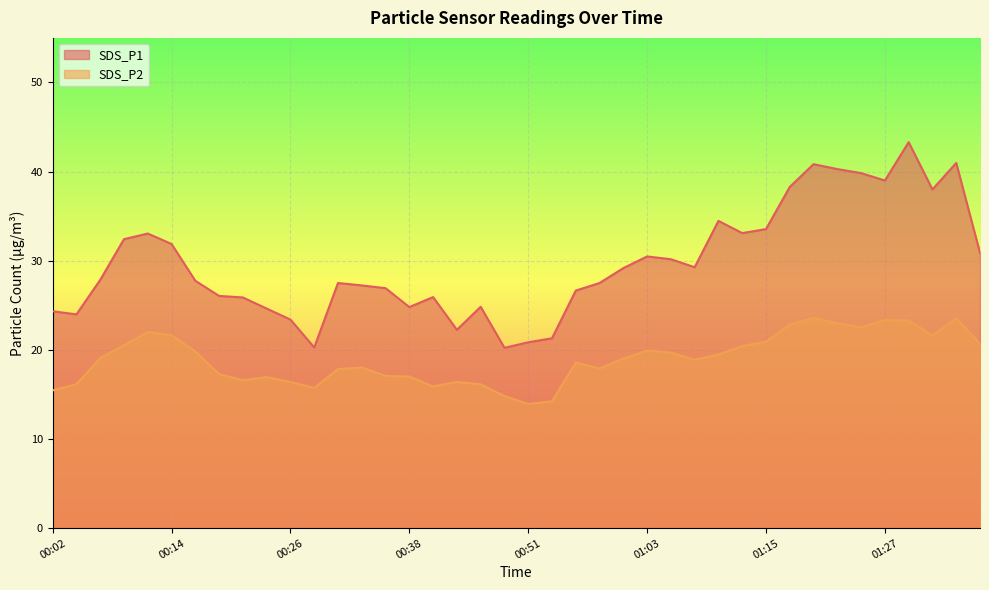

True or false: SDS_P2 and SDS_P1 intersect in this chart.

False